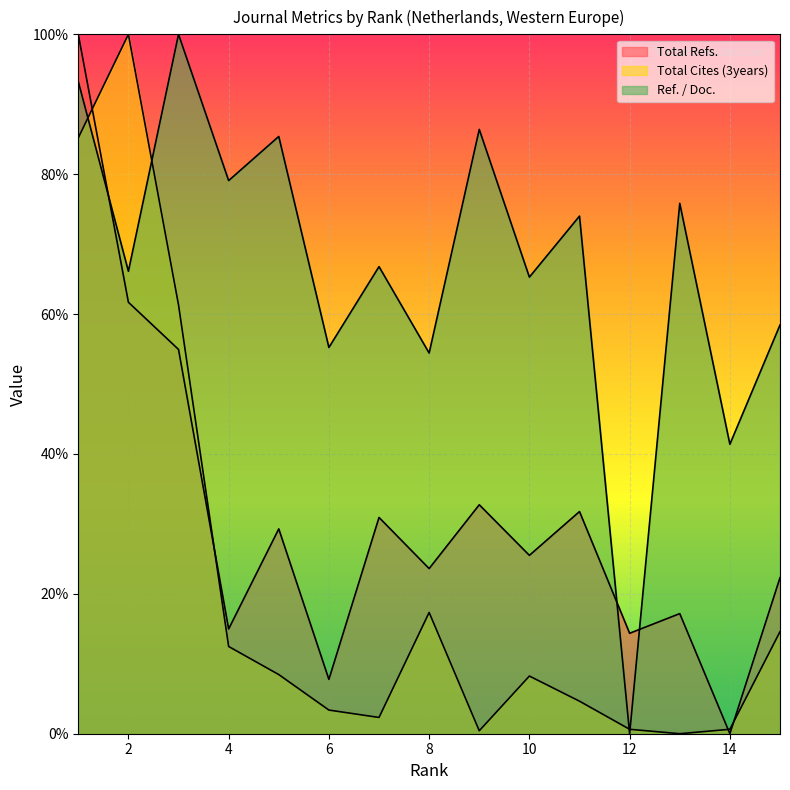

Reading right to left, extract all data points from this chart.

Total Refs.: 22.3	0.0	17.2	14.4	31.8	25.5	32.7	23.6	30.9	7.8	29.3	15.0	54.9	61.7	100.0
Total Cites (3years): 14.6	0.6	0.0	0.6	4.7	8.2	0.4	17.3	2.3	3.4	8.5	12.5	61.3	100.0	85.2
Ref. / Doc.: 58.4	41.4	75.8	0.0	74.0	65.3	86.4	54.4	66.8	55.2	85.4	79.1	100.0	66.1	93.3